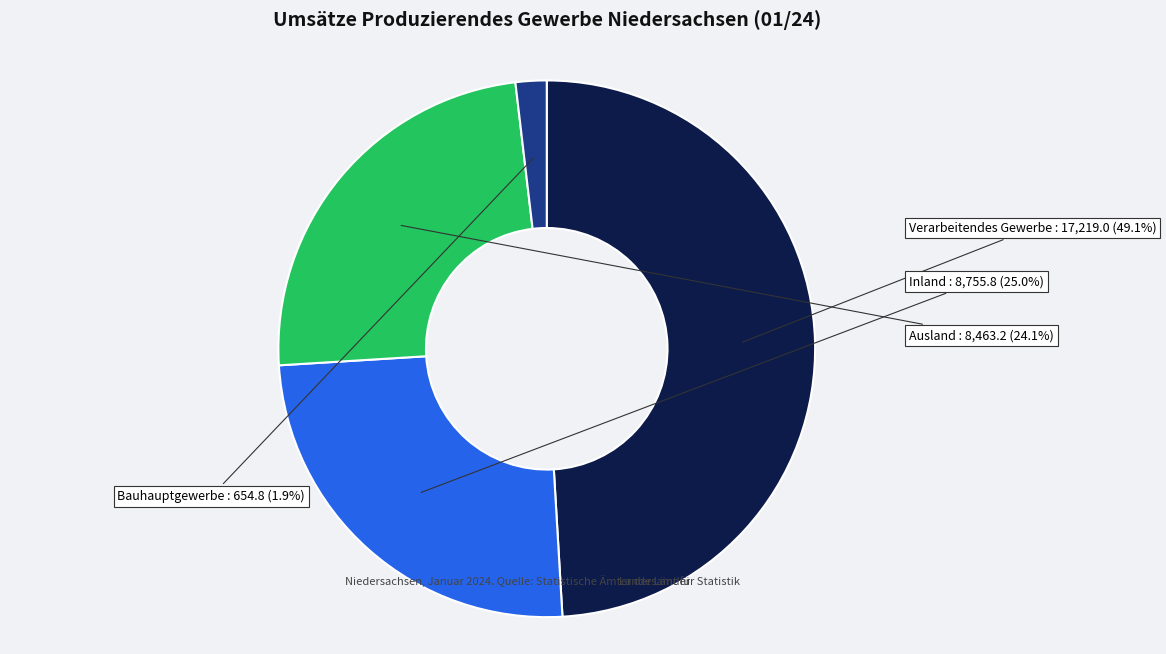

Is there any slice that represents more than half of the pie?

No